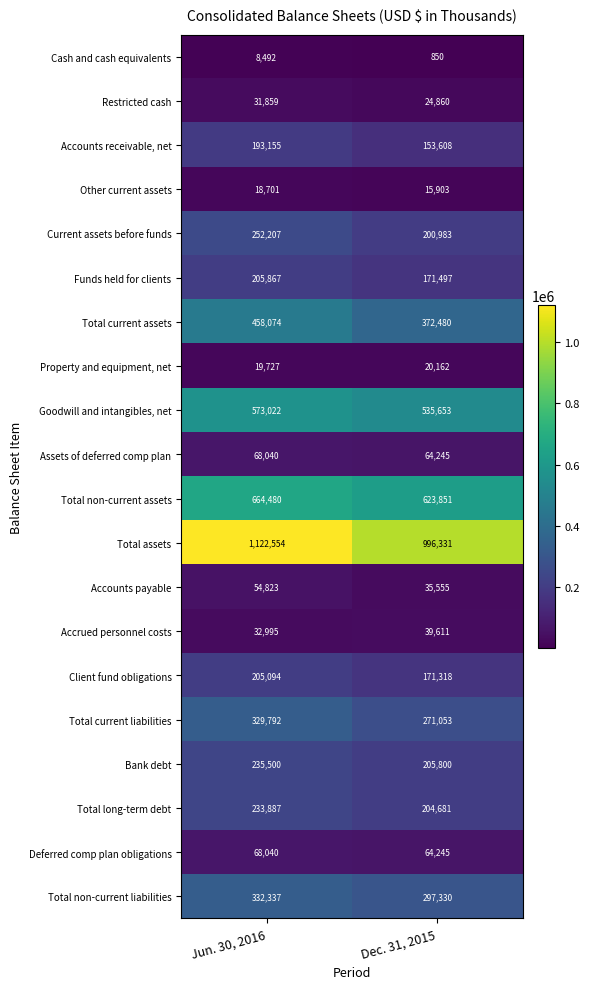

True or false: Accounts payable has a value of 54460 at Dec. 31, 2015.

False